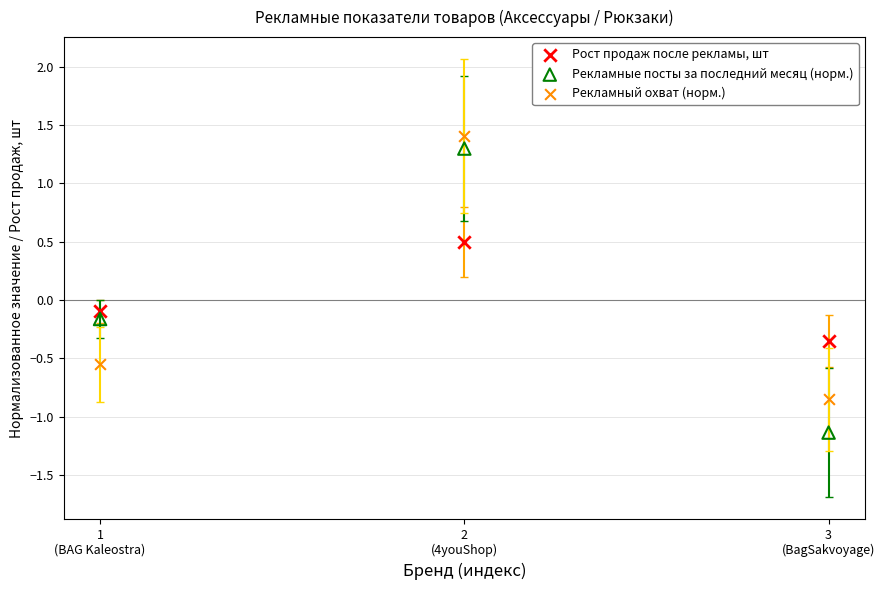

Across all data points, what is the average X value?

2.0